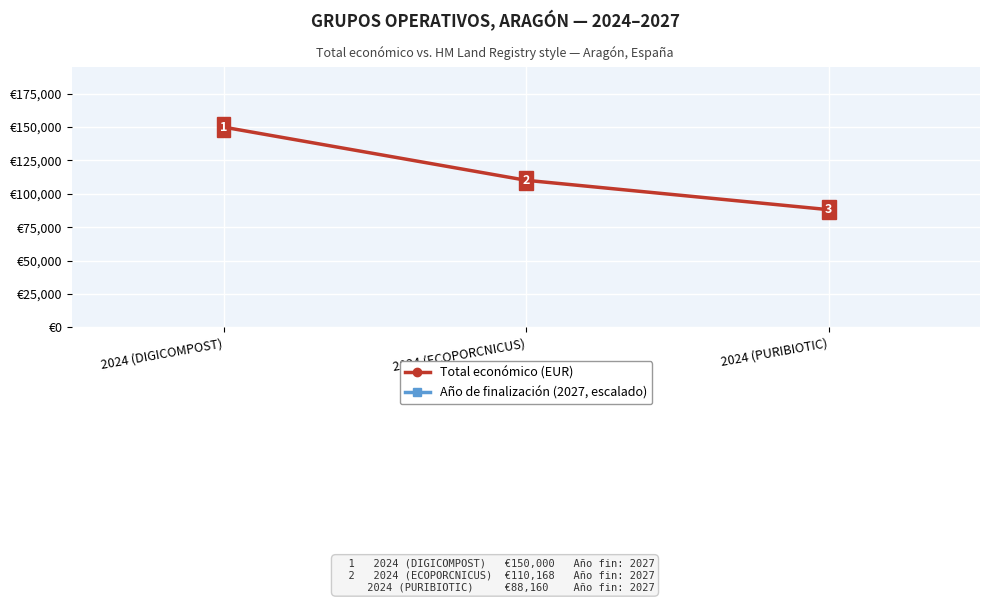

True or false: Año de finalización (2027, escalado) has a value of 350000 at 2024 (DIGICOMPOST).

True